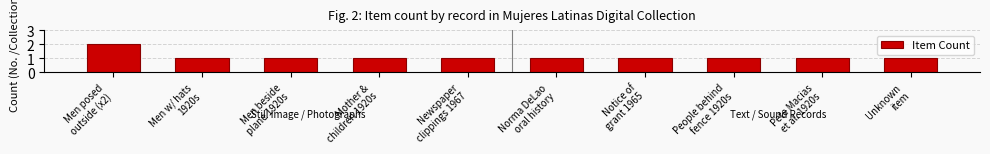

What is the sum of the values at Men beside
plane 1920s and Newspaper
clippings 1967?

2